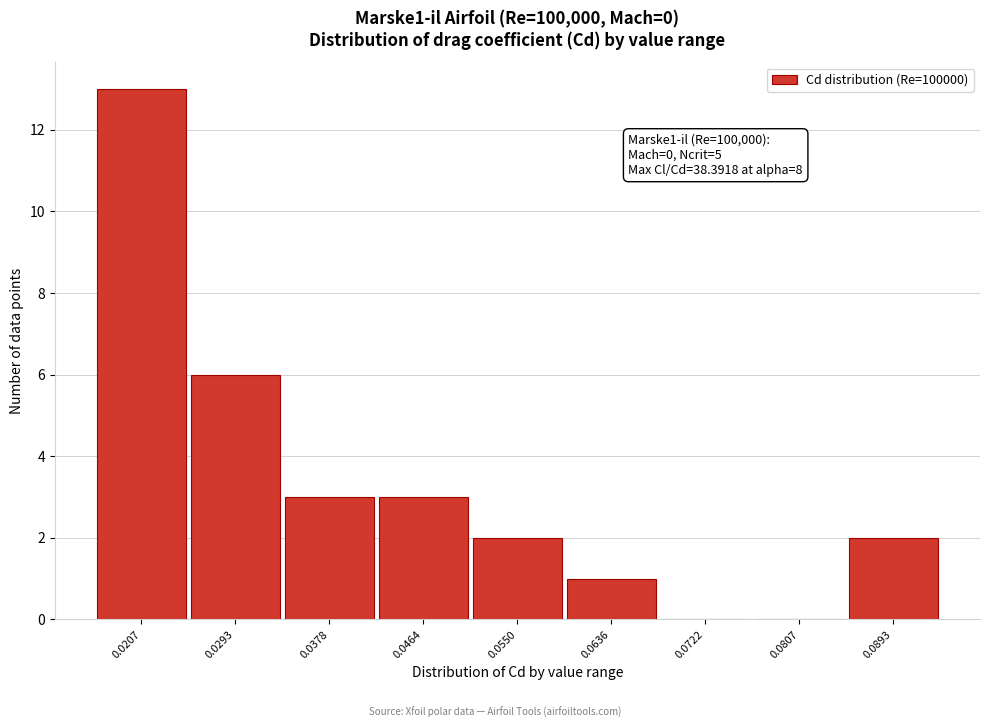

Reading right to left, extract all data points from this chart.

0.0893=2	0.0807=0	0.0722=0	0.0636=1	0.0550=2	0.0464=3	0.0378=3	0.0293=6	0.0207=13